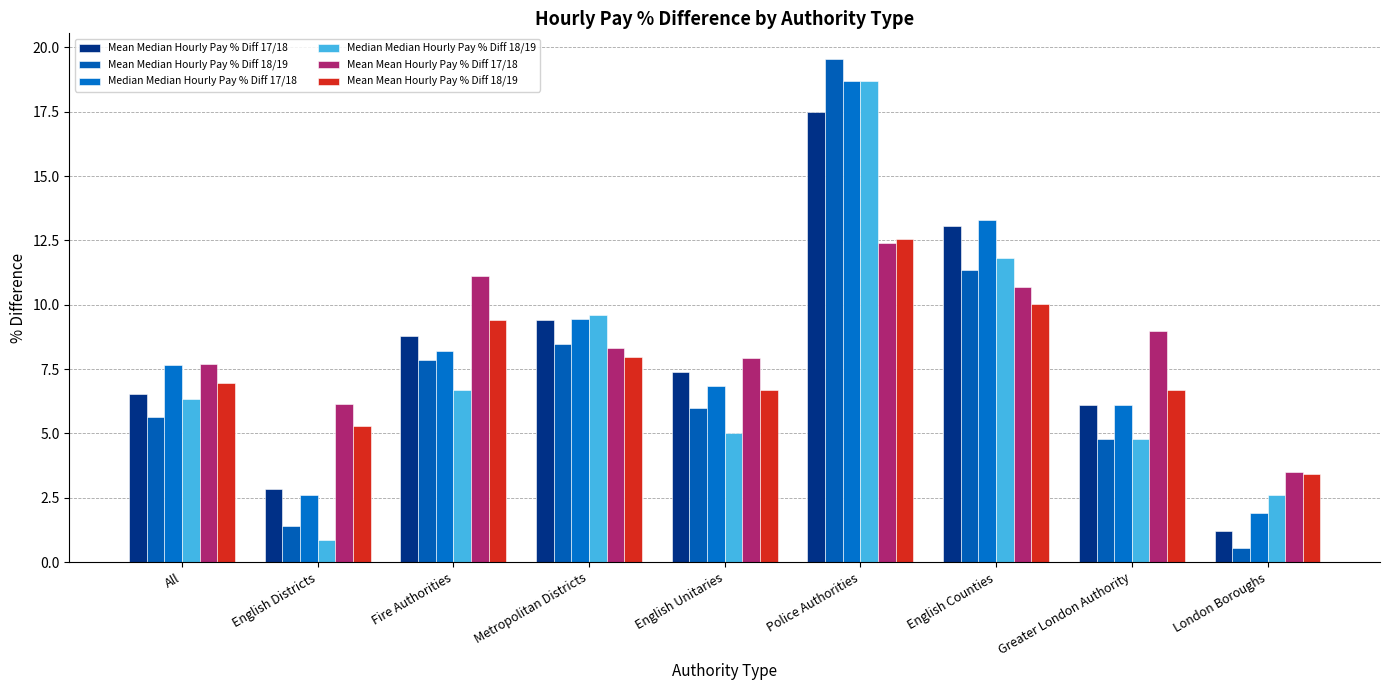

Reading right to left, transcribe all the data shown in this chart.

Mean Median Hourly Pay % Diff 17/18: 1.2	6.1	13.1	17.5	7.4	9.4	8.8	2.8	6.5
Mean Median Hourly Pay % Diff 18/19: 0.5	4.8	11.3	19.6	6.0	8.5	7.8	1.4	5.6
Median Median Hourly Pay % Diff 17/18: 1.9	6.1	13.3	18.7	6.9	9.4	8.2	2.6	7.7
Median Median Hourly Pay % Diff 18/19: 2.6	4.8	11.8	18.7	5.0	9.6	6.7	0.9	6.3
Mean Mean Hourly Pay % Diff 17/18: 3.5	9.0	10.7	12.4	7.9	8.3	11.1	6.1	7.7
Mean Mean Hourly Pay % Diff 18/19: 3.4	6.7	10.0	12.6	6.7	8.0	9.4	5.3	7.0